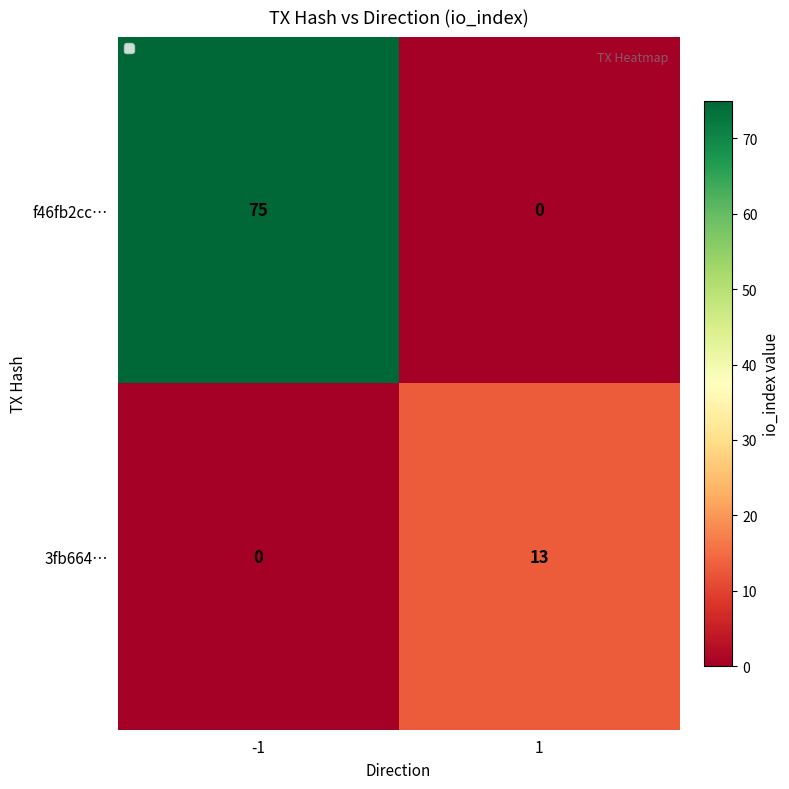

Rank the series by their average value, from lowest to highest.

3fb664…, f46fb2cc…